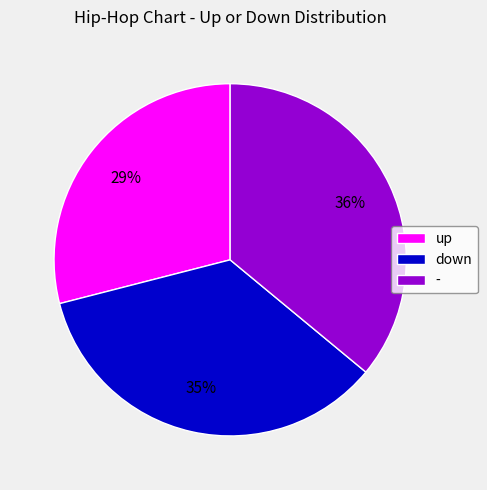

Approximately how many times larger is the value at - compared to up?

1.2